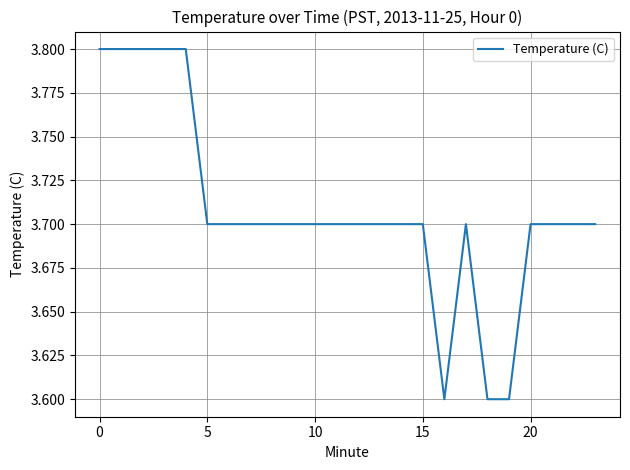

Is this an area chart (filled region under the line)?

No